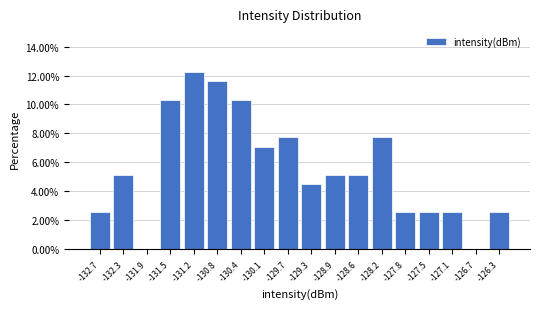

Over which range of the x-axis is the bar tallest?

-131.35 to -131.00